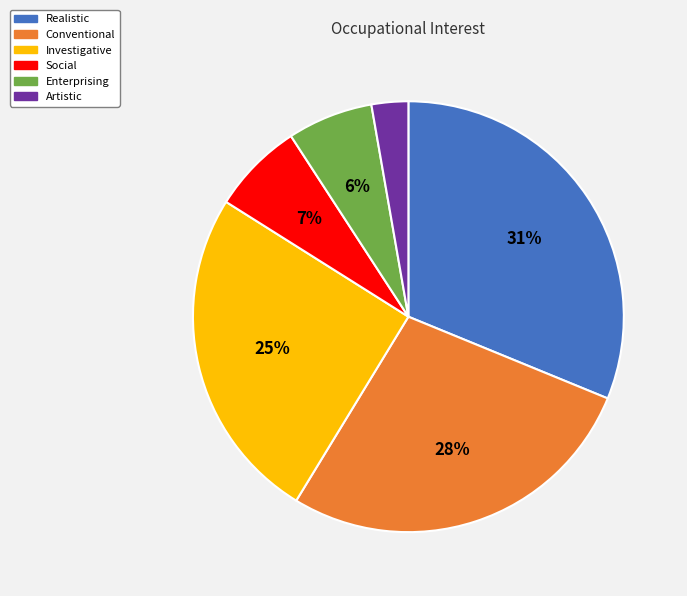

To the nearest percent, what percentage of the pie is Enterprising?

6%